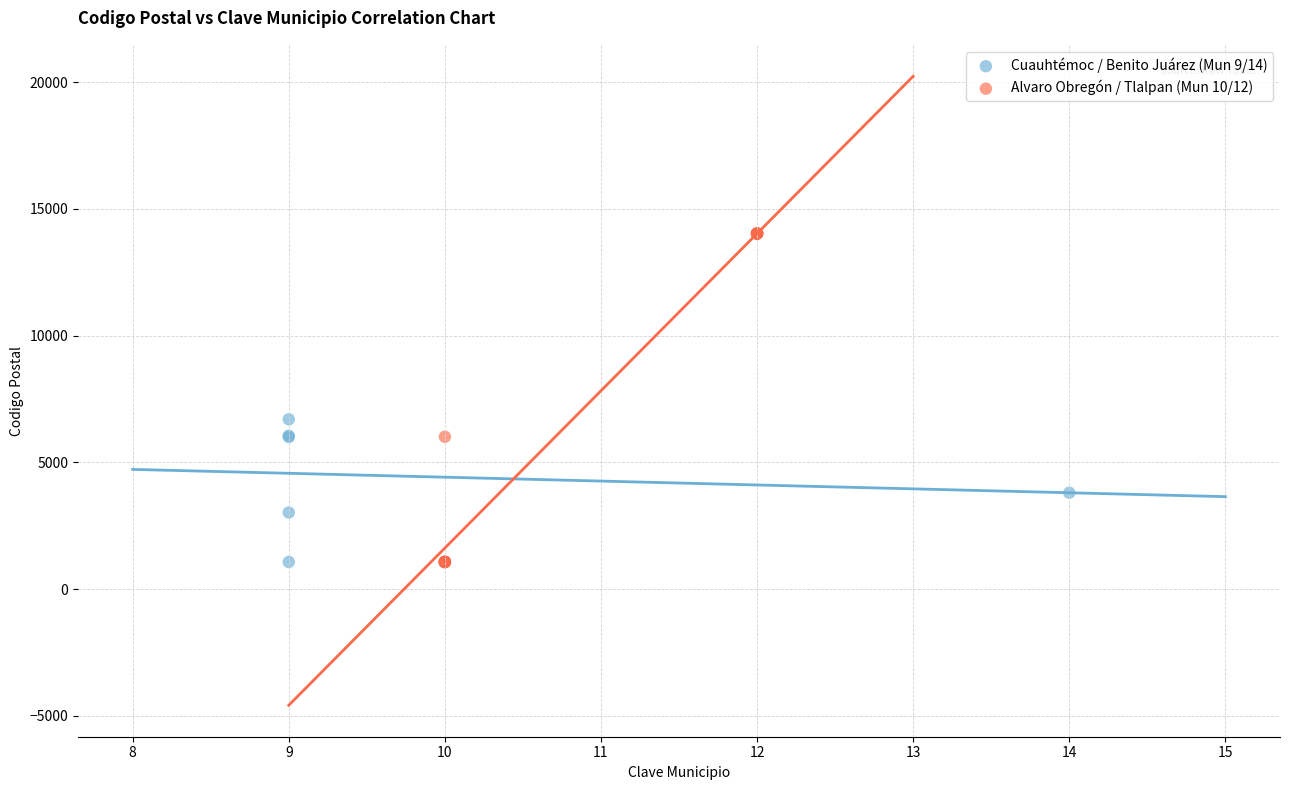

What are all the series names shown in the legend?

Cuauhtémoc / Benito Juárez (Mun 9/14), Alvaro Obregón / Tlalpan (Mun 10/12)